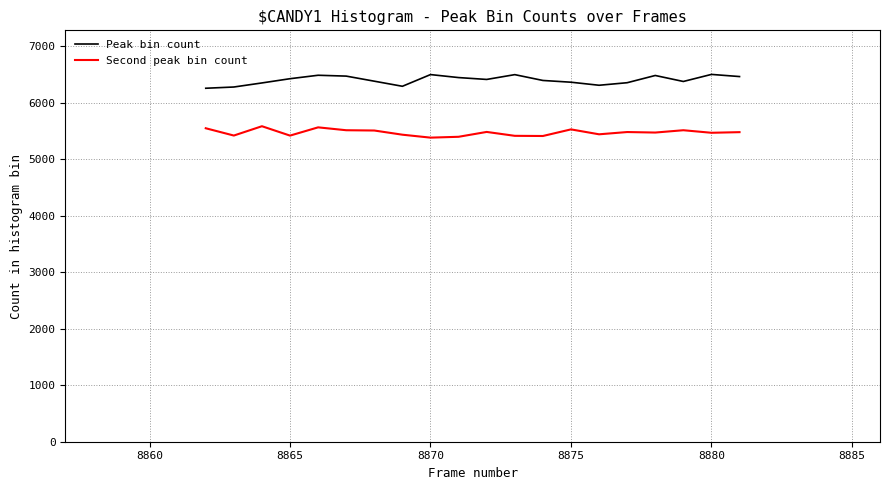

Which series has the largest total across all categories?

Peak bin count